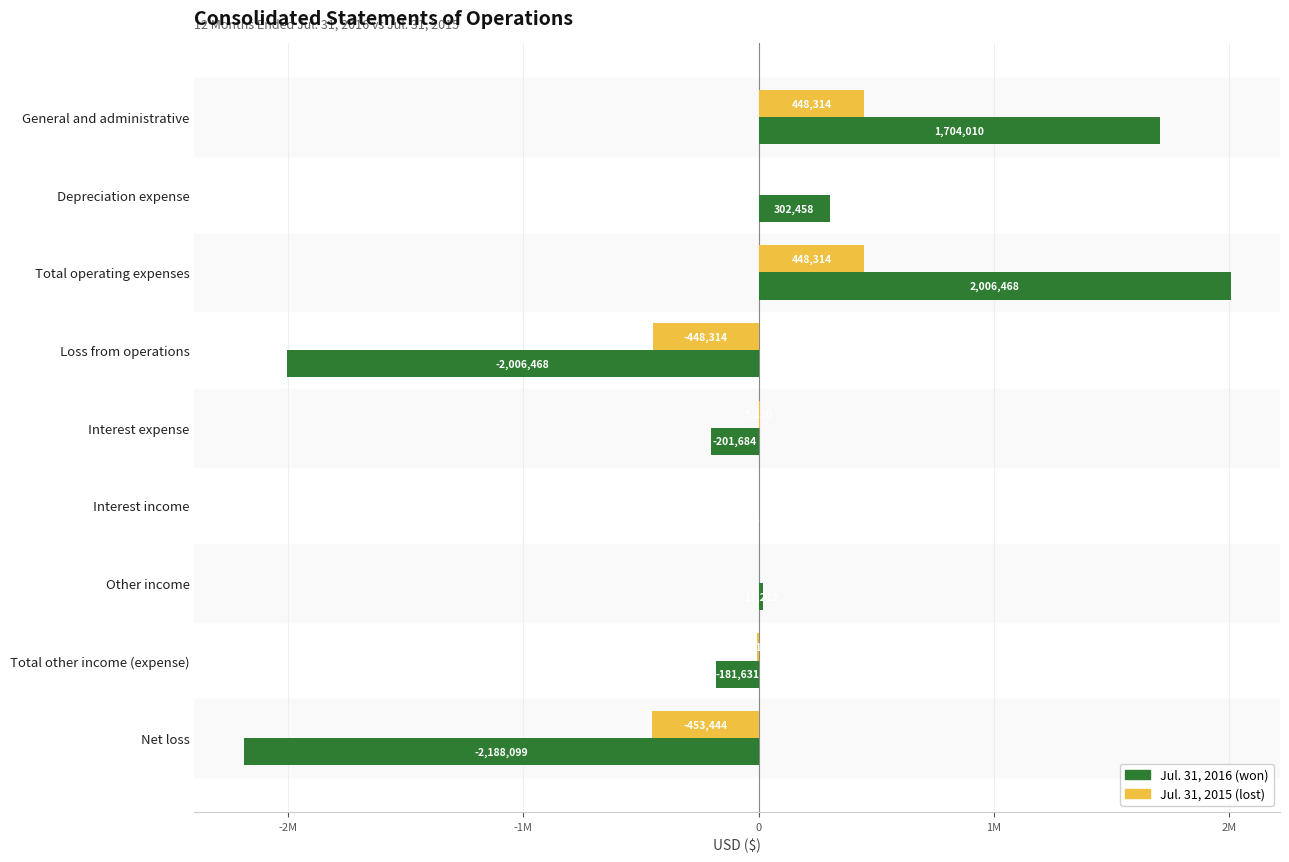

Reading left to right, what are all the values shown in this chart?

Jul. 31, 2016: 1704010	302458	2006468	-2006468	-201684	2841	17212	-181631	-2188099
Jul. 31, 2015: 448314	0	448314	-448314	5130	0	0	-5130	-453444